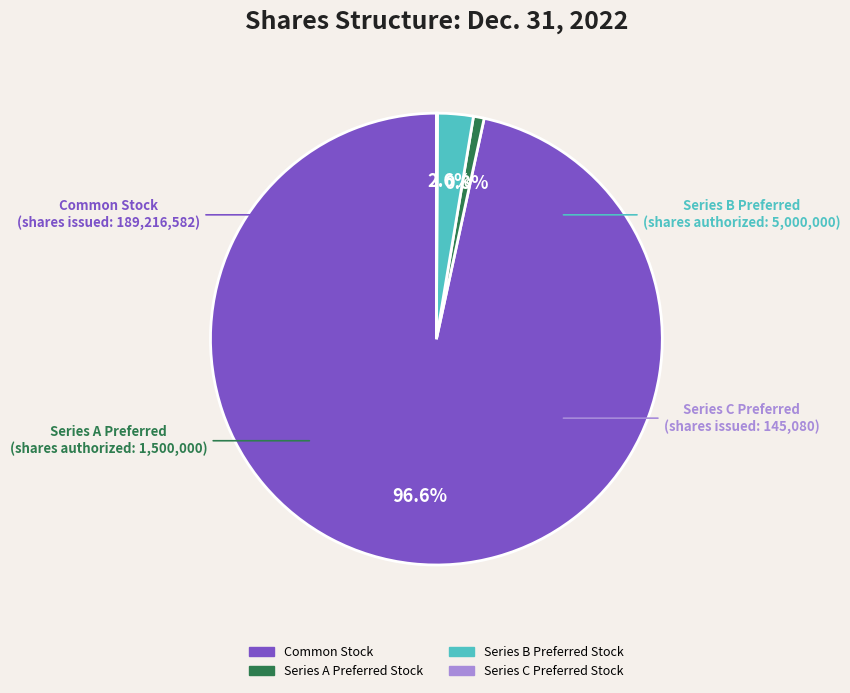

Which has a higher value, Series A Preferred Stock or Common Stock?

Common Stock